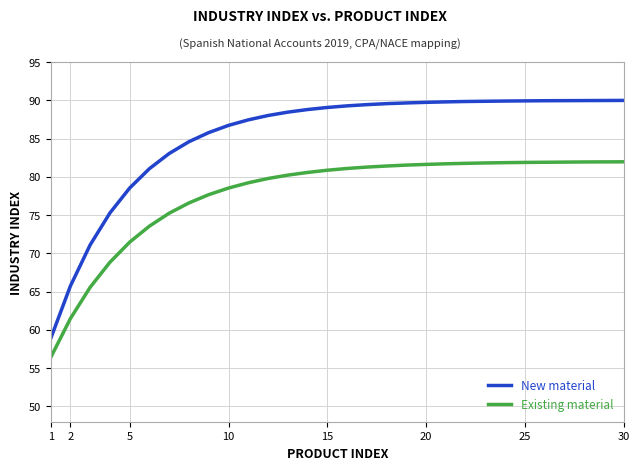

True or false: Existing material and New material cross at least once.

False